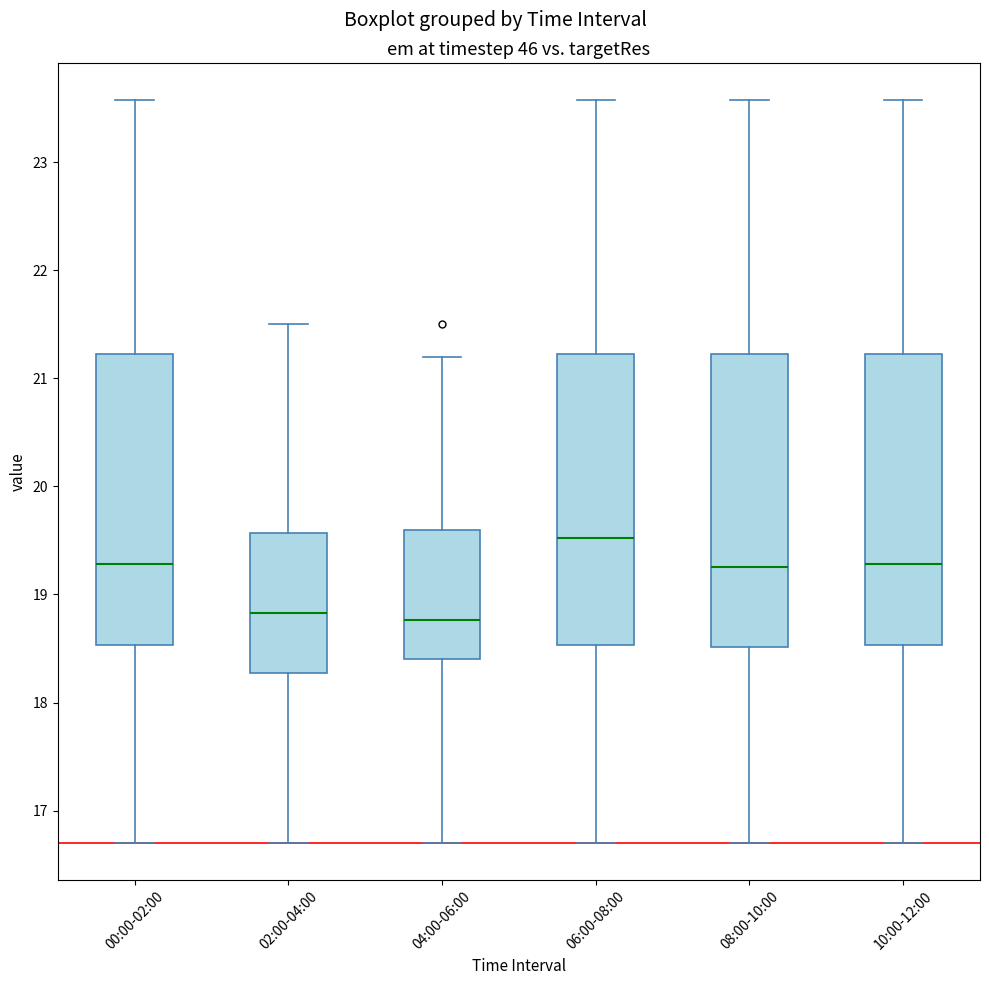

Reading left to right, transcribe this box plot: for each box, give where its median line is, the range the box spans, and where its two whiskers end, as read against the y-axis. The values are not printed on the chart, so give them approximately, as read against the axis.

00:00-02:00: median 19.3, box 18.5 to 21.2, whiskers 16.7 to 23.6
02:00-04:00: median 18.8, box 18.3 to 19.6, whiskers 16.7 to 21.5
04:00-06:00: median 18.8, box 18.4 to 19.6, whiskers 16.7 to 21.2
06:00-08:00: median 19.5, box 18.5 to 21.2, whiskers 16.7 to 23.6
08:00-10:00: median 19.3, box 18.5 to 21.2, whiskers 16.7 to 23.6
10:00-12:00: median 19.3, box 18.5 to 21.2, whiskers 16.7 to 23.6